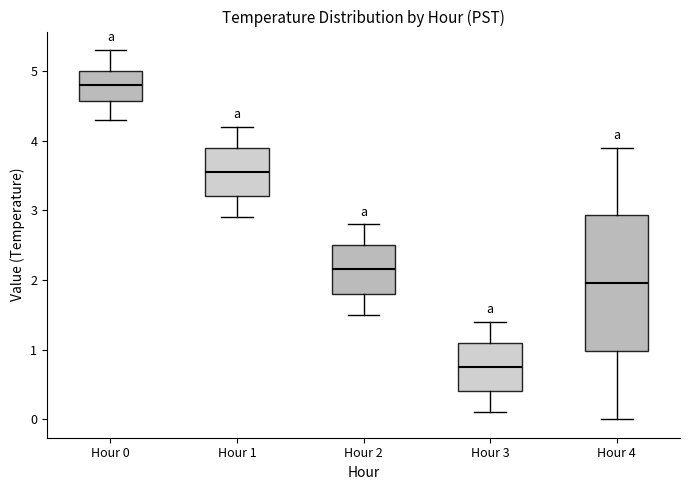

Where is the lower edge of the box for Hour 2 on the y-axis? The values are not printed on the chart, so give them approximately, as read against the axis.

1.8